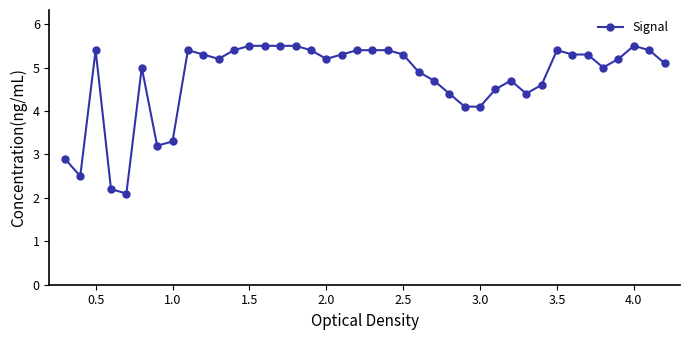

What is the sum of all values?

189.9